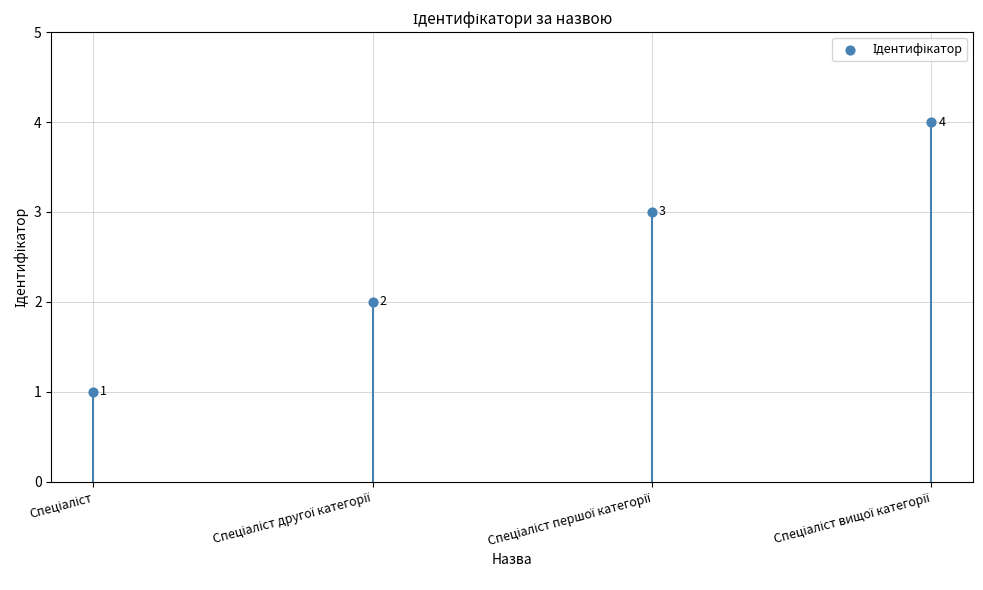

What is the range of Y values (max minus min)?

3